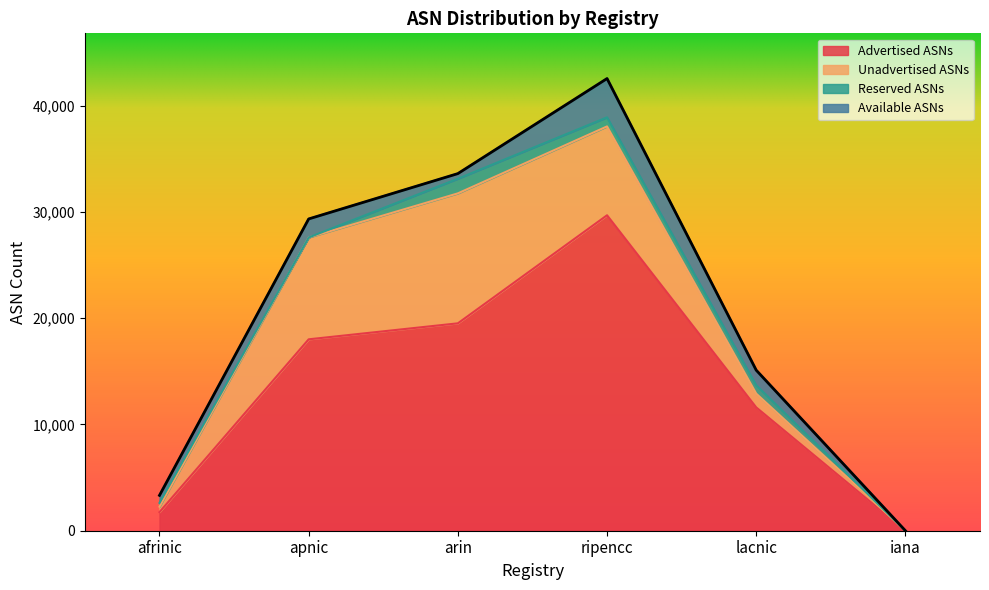

What is the label of the 1st point from the left?

afrinic